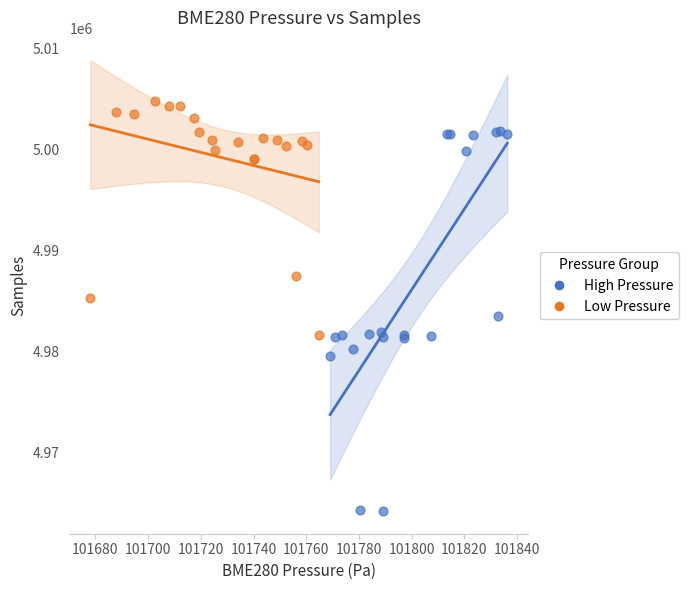

Which series contains the highest Y value?

Low Pressure